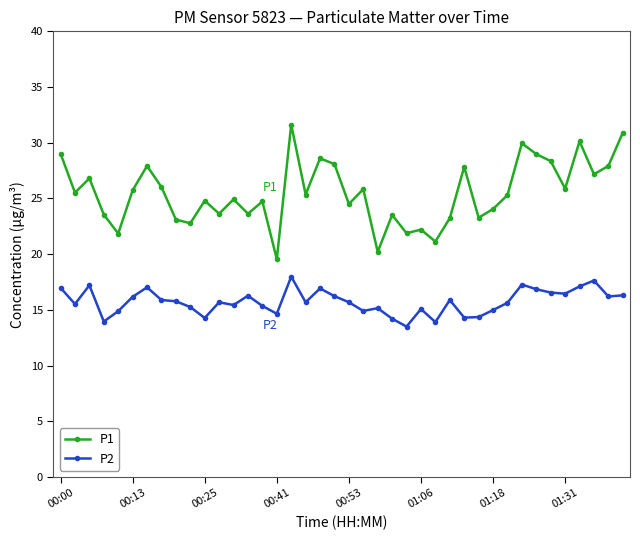

What is the maximum value shown in the chart?

31.6